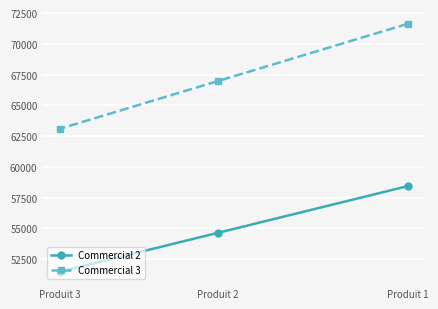

Does the chart display data point markers on the line(s)?

Yes